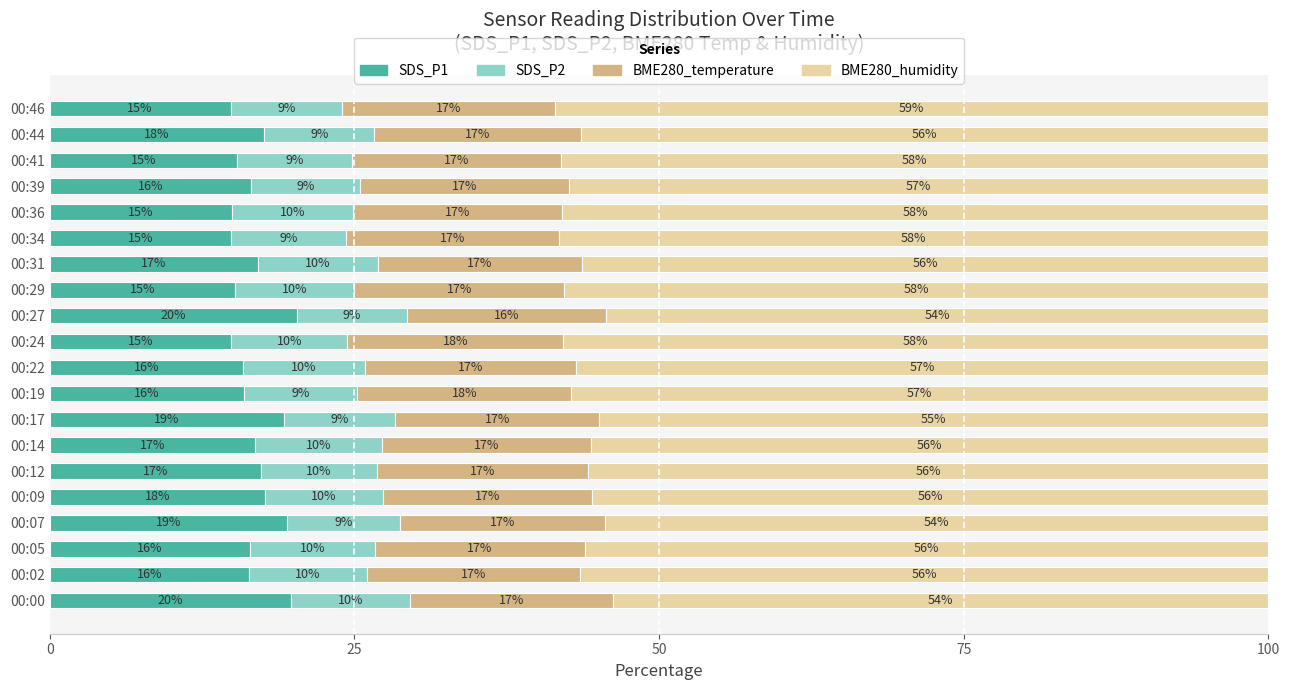

How many values in the SDS_P1 series exceed 16?

12